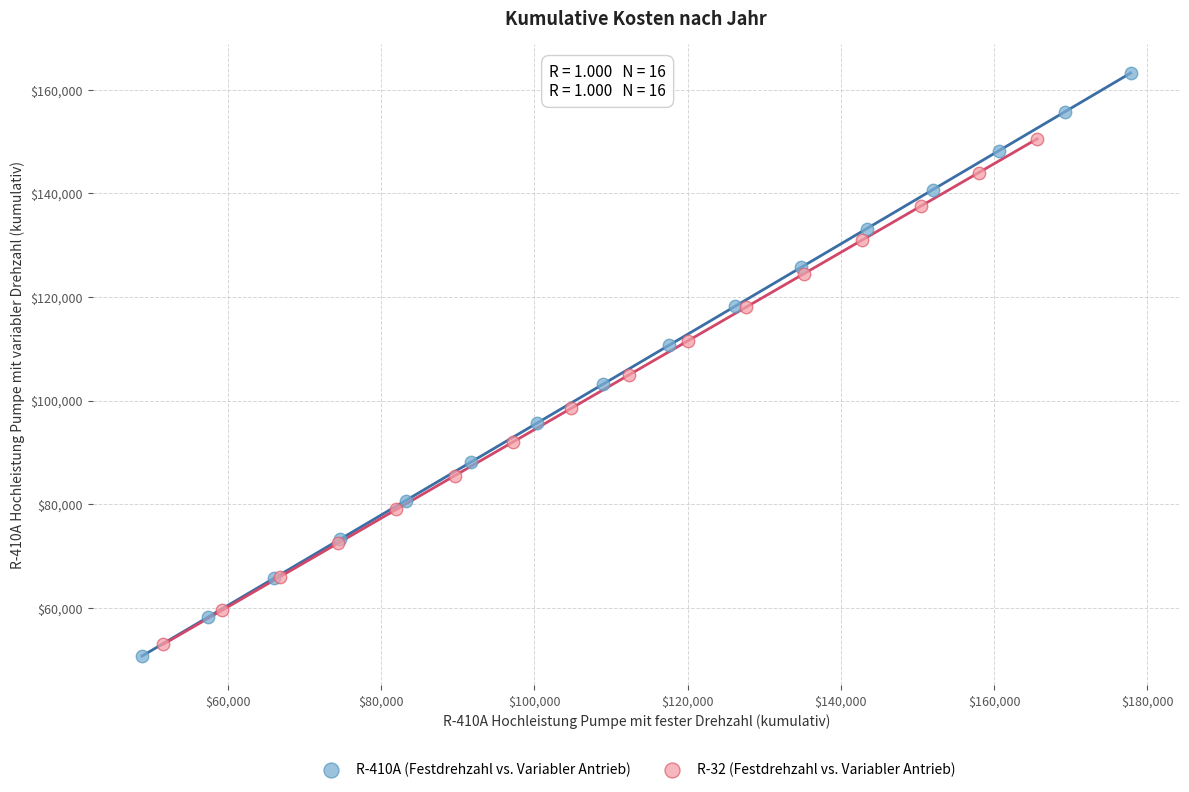

Which series has the widest spread of Y values?

R-410A (Festdrehzahl vs. Variabler Antrieb)